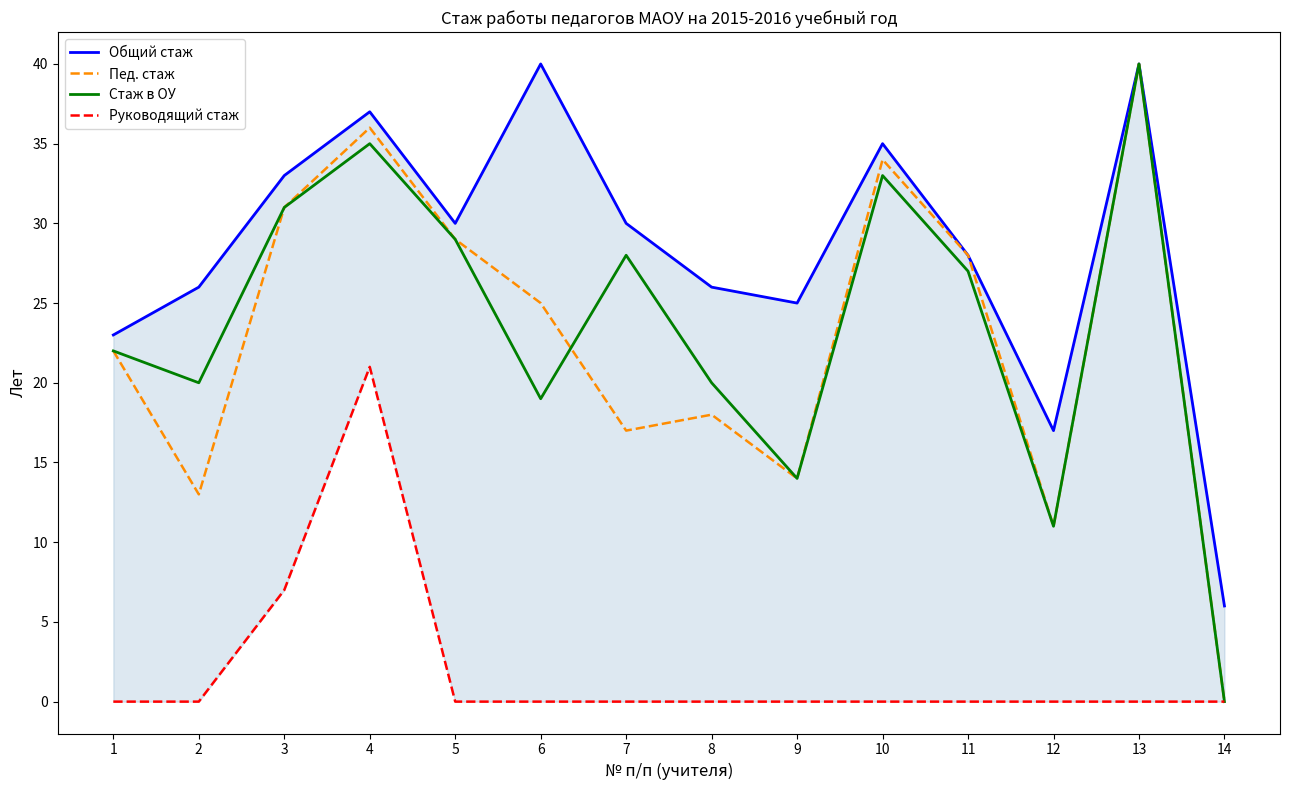

True or false: Руководящий стаж and Пед. стаж cross at least once.

False